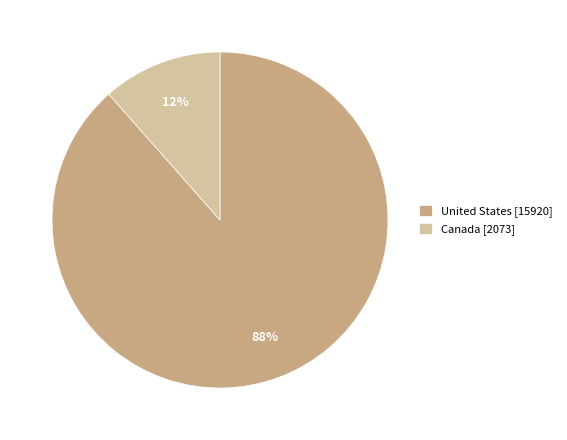

To the nearest percent, what is the average slice percentage?

50%